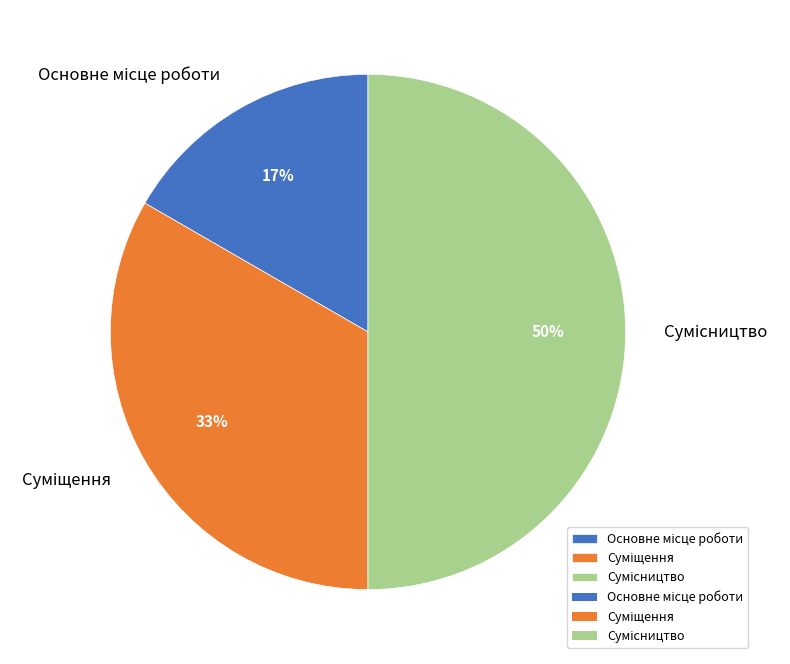

To the nearest percent, what is the difference between the largest and smallest slice percentages?

33%